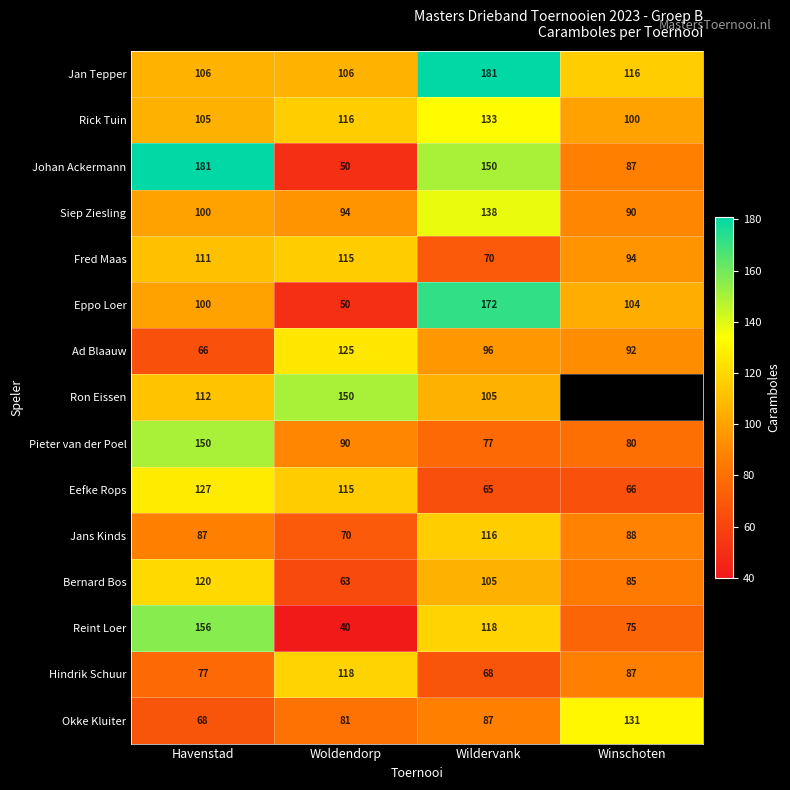

Is the value of Eppo Loer at Woldendorp greater than the value of Hindrik Schuur at Havenstad?

No